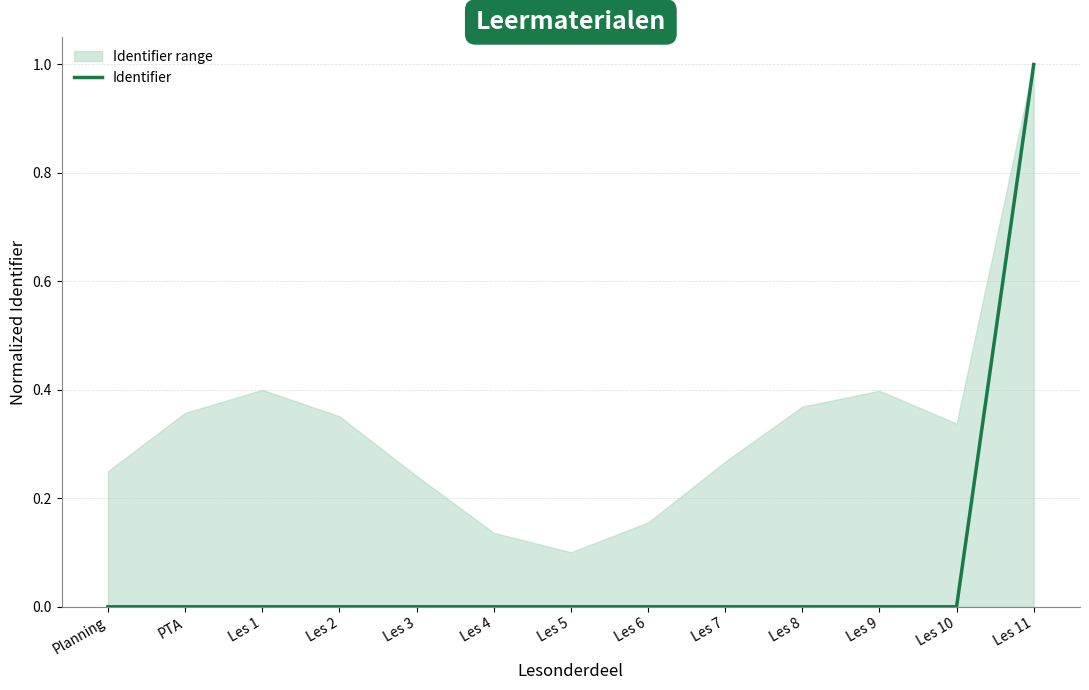

Which category has the lowest value across all series?

PTA